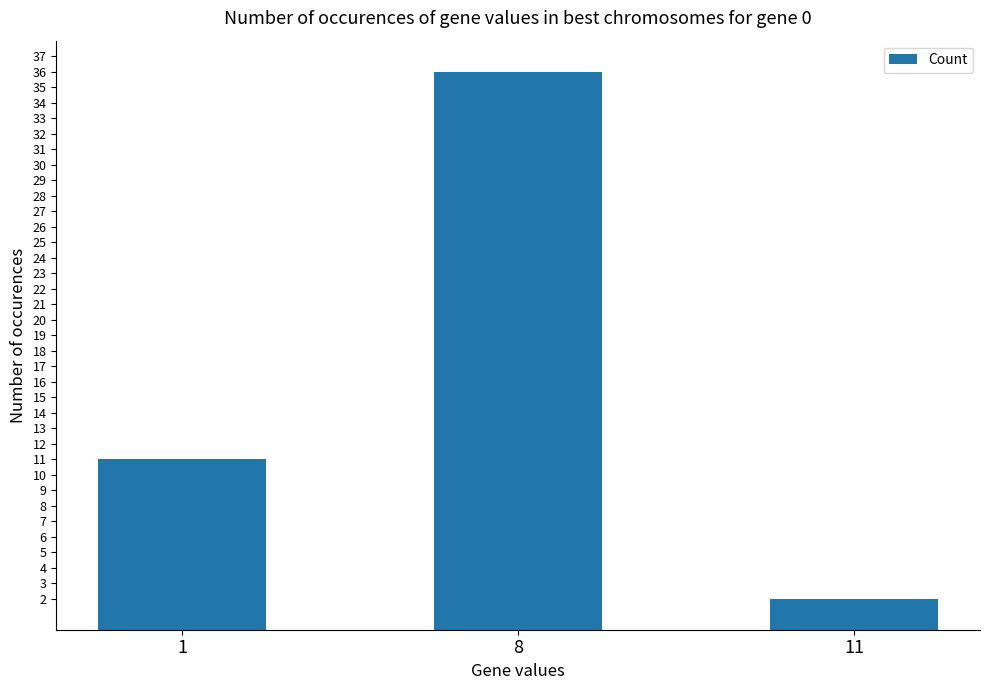

True or false: the data shows 2 at 11.

True